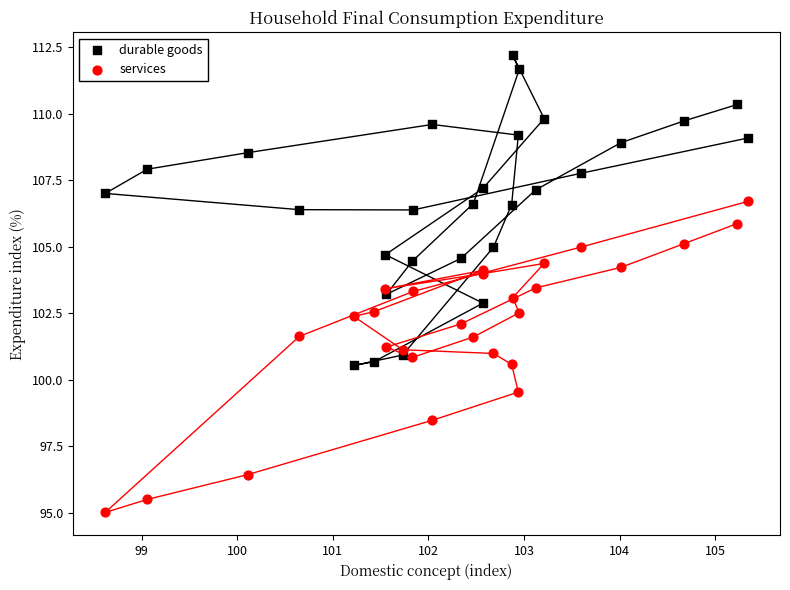

What is the X range (max minus min) for the scatter plot?

6.7